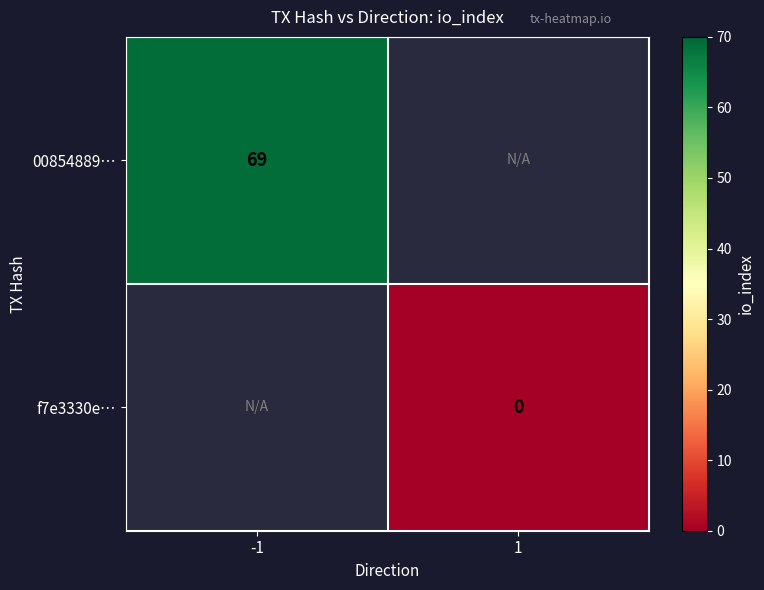

The value of 00854889… at -1 is 69. True or false?

True